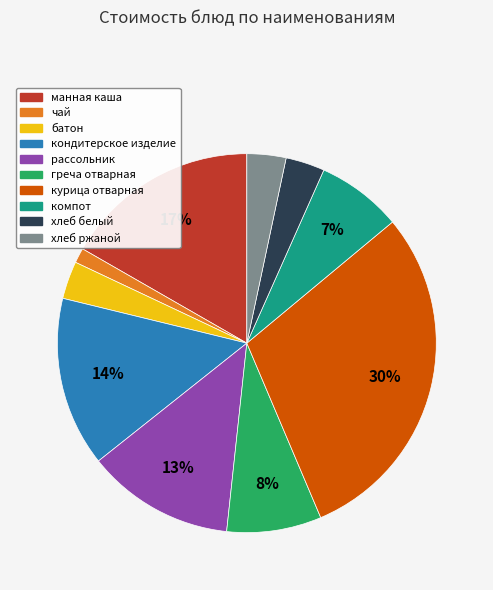

True or false: греча отварная accounts for 8% of the total.

True